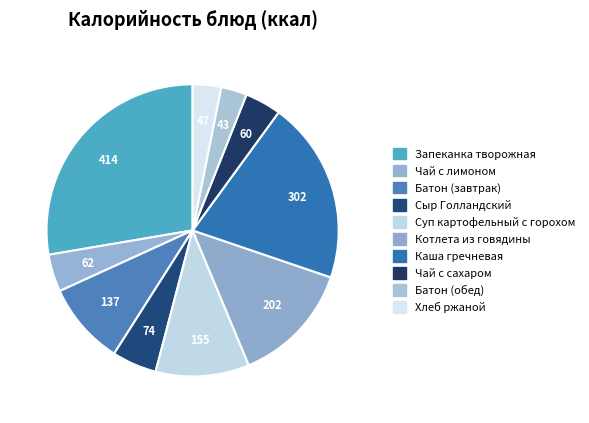

To the nearest percent, what is the difference between the Запеканка творожная and Батон (обед) slice percentages?

25%